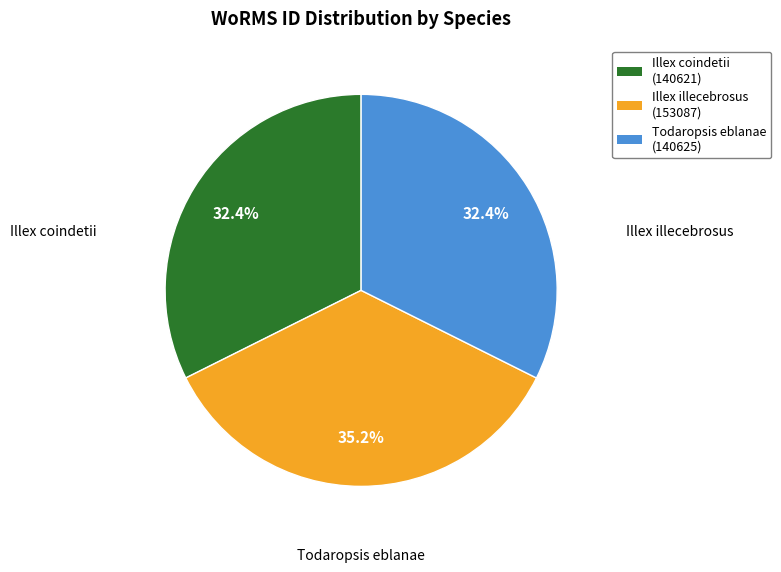

Which category has the biggest portion of the pie?

Illex illecebrosus